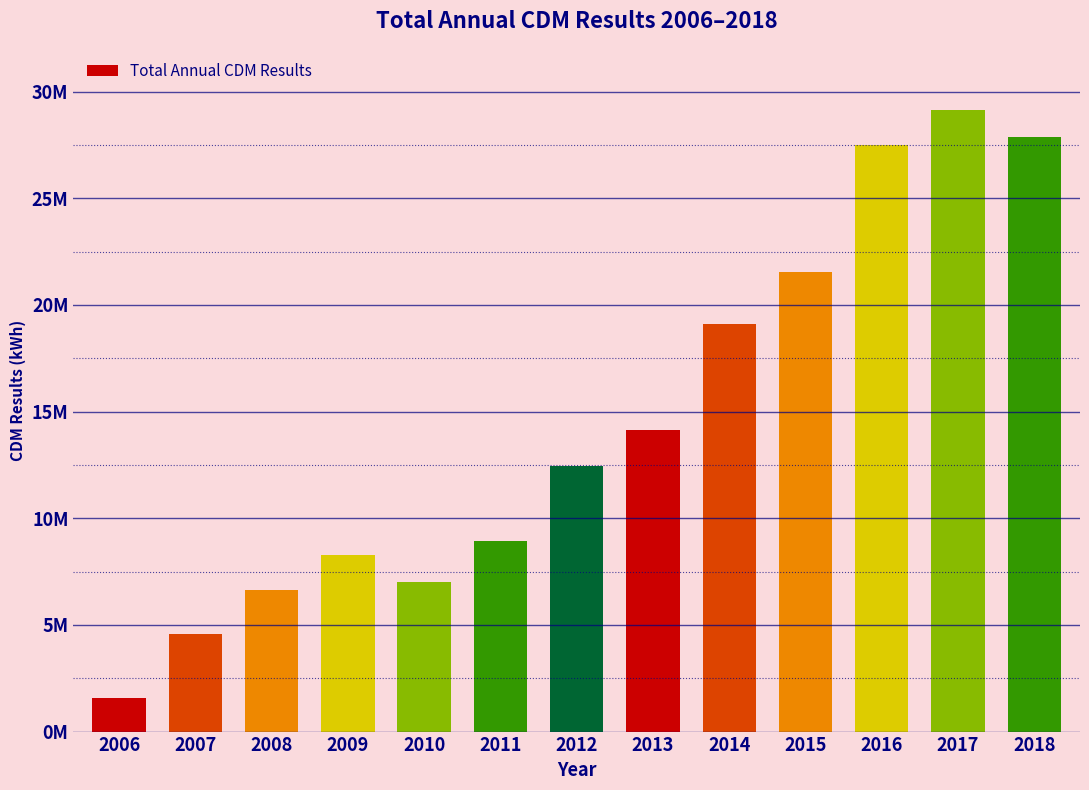

Are the bars horizontal?

No